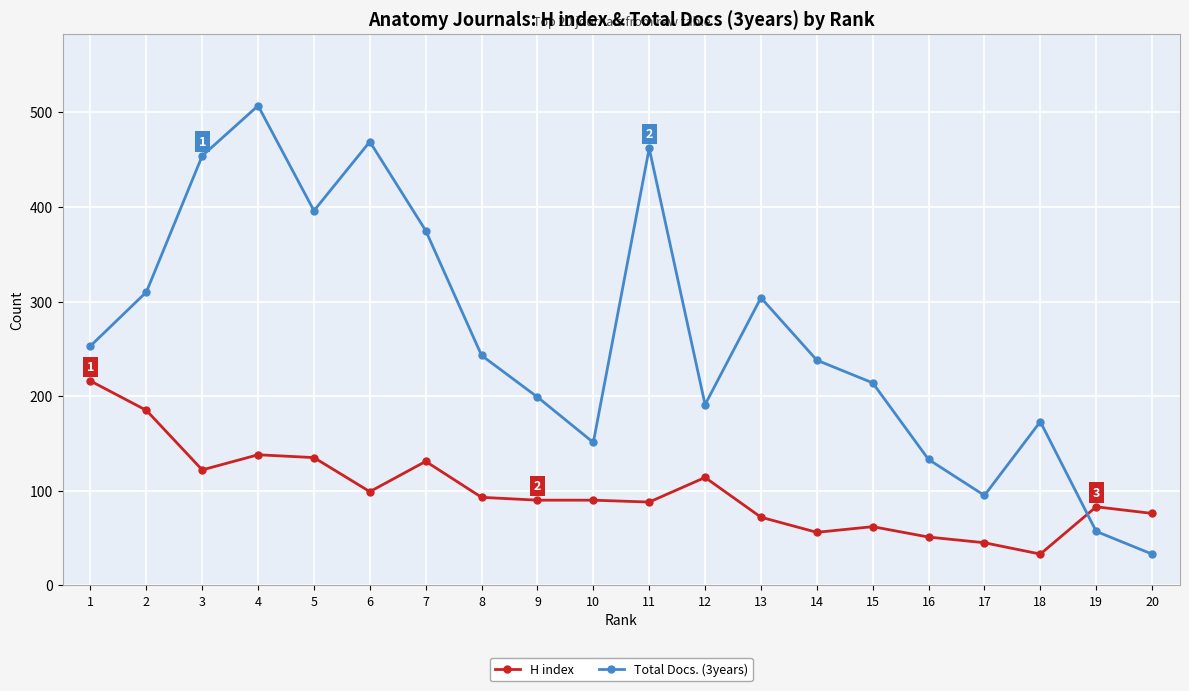

At which label is H index closest to 124?

3